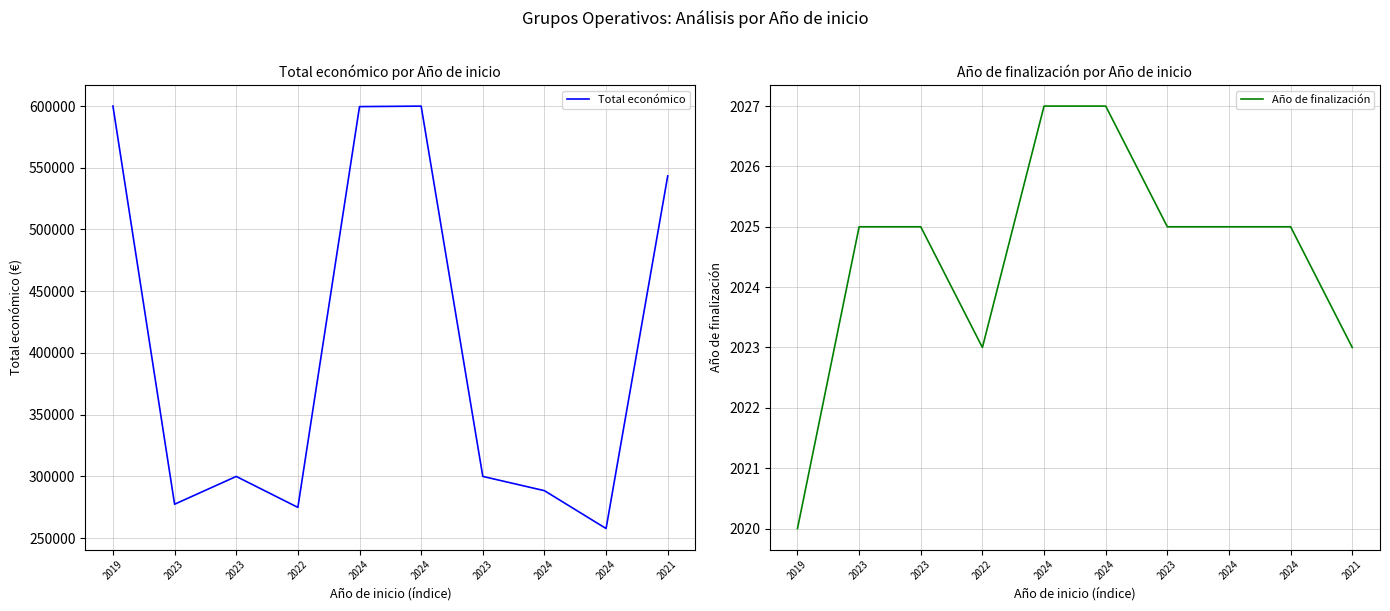

Count the number of data series in this chart.

2